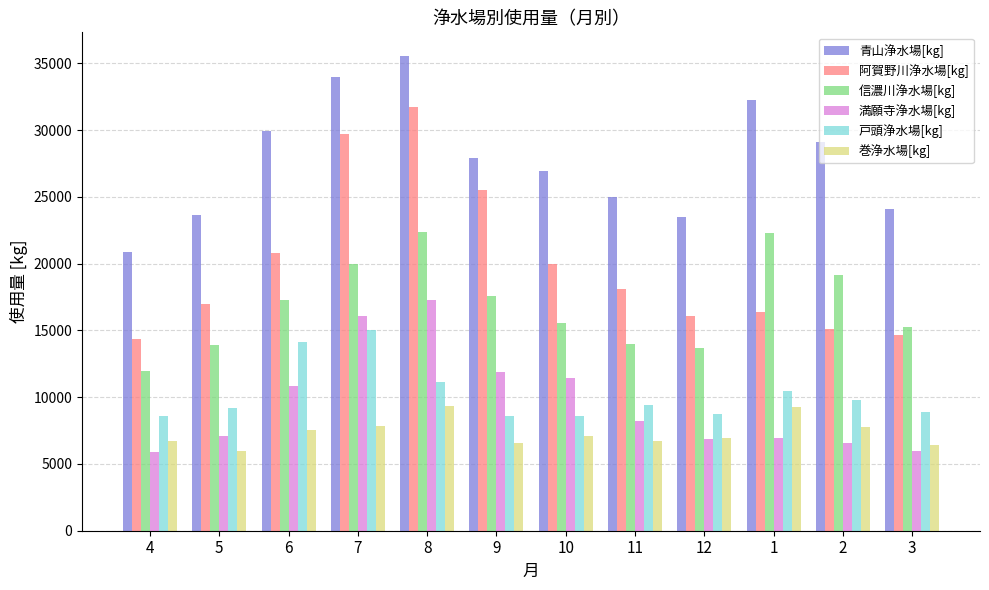

What is the spread (max minus min) of values at 3?

18066